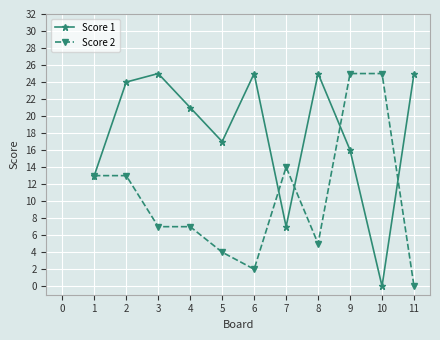

True or false: Score 2 has a value of 12 at 8.

False